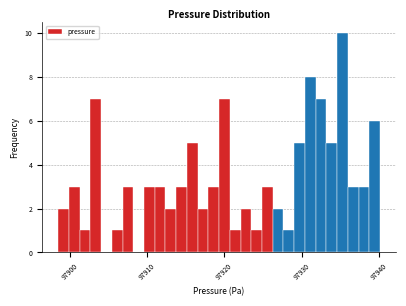

Read against the x-axis, roughly where is the centre of the tallest bar?

97935